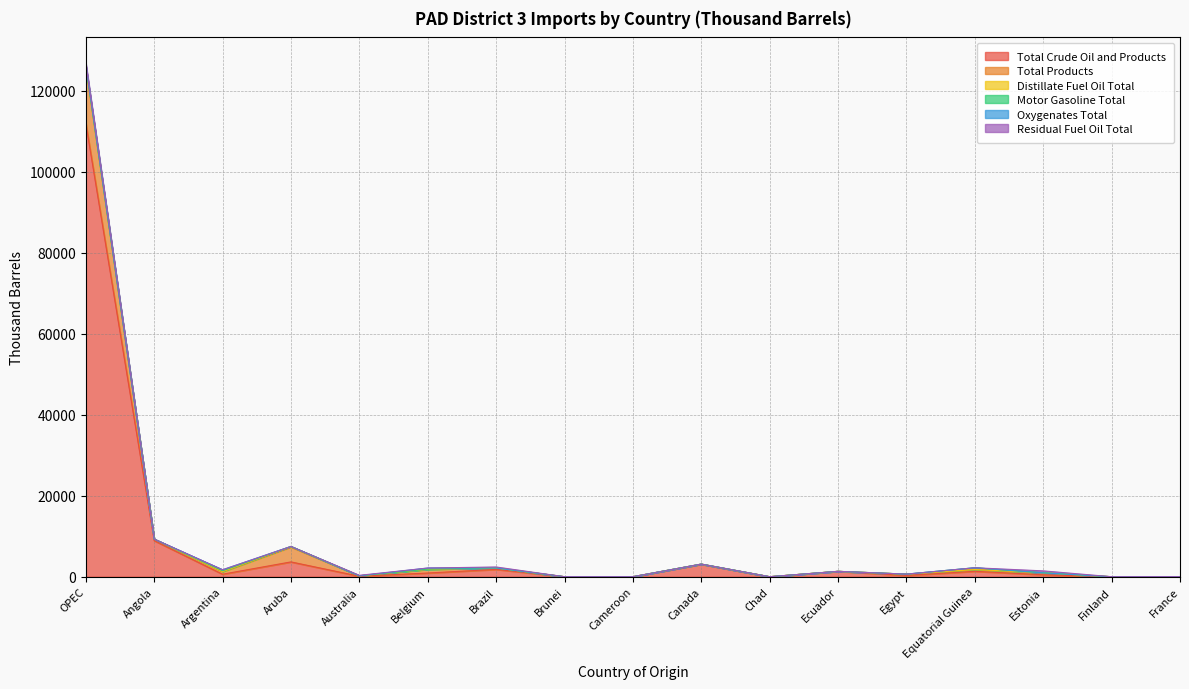

Does the chart have visible grid lines?

Yes